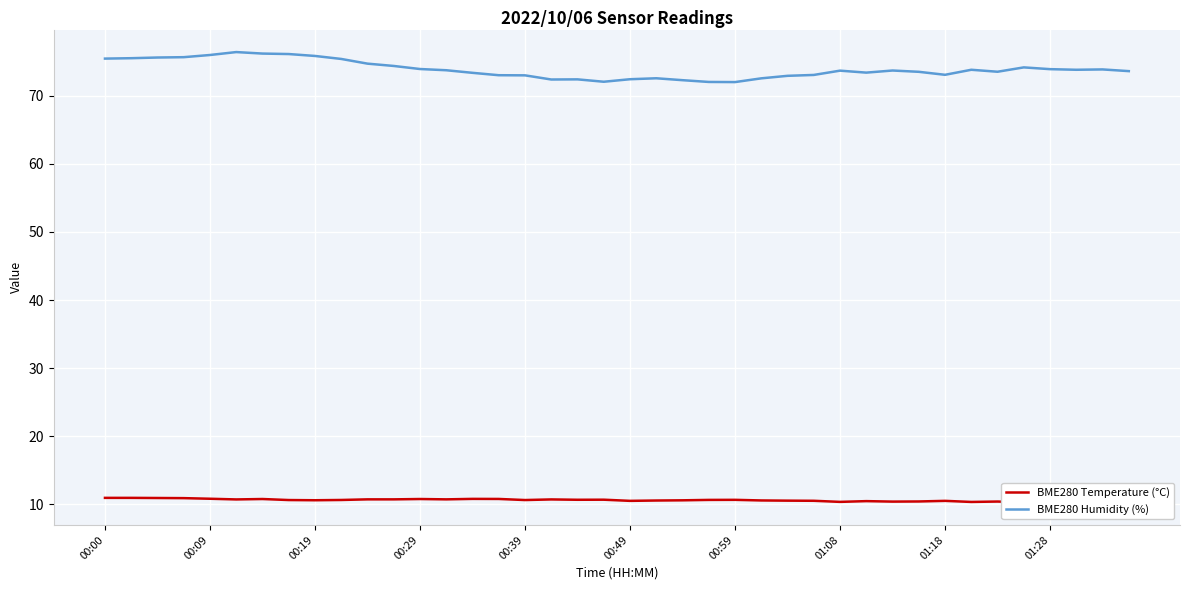

True or false: BME280 Humidity (%) has a value of 103.5 at 00:59.

False